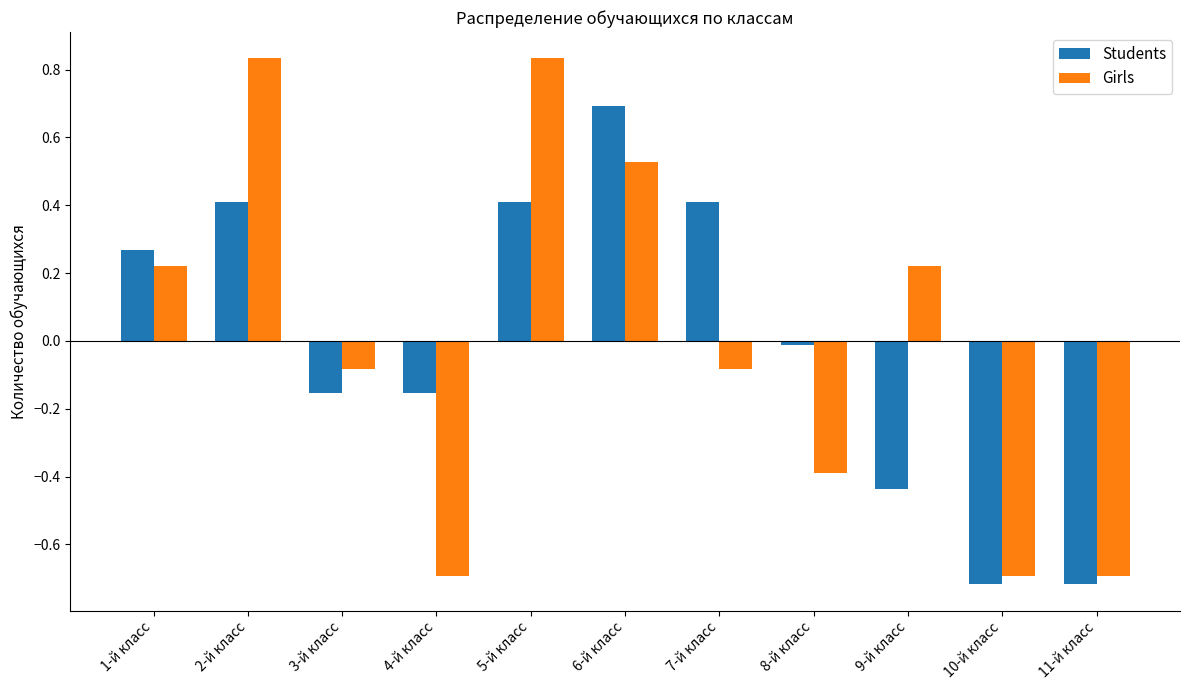

What is the highest value of the Students series?

0.7